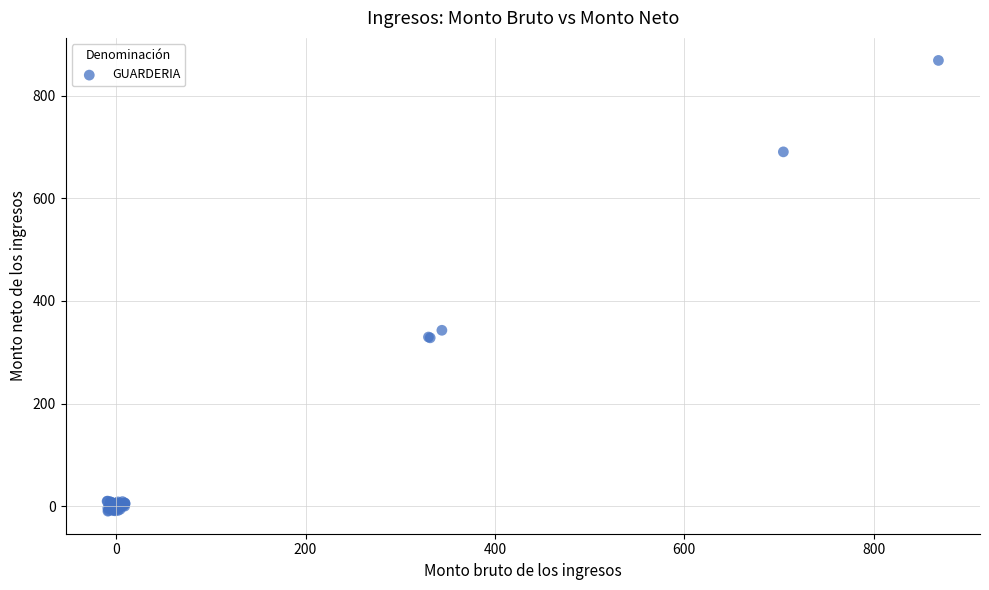

What Y value in the scatter plot is closest to 429?

342.8